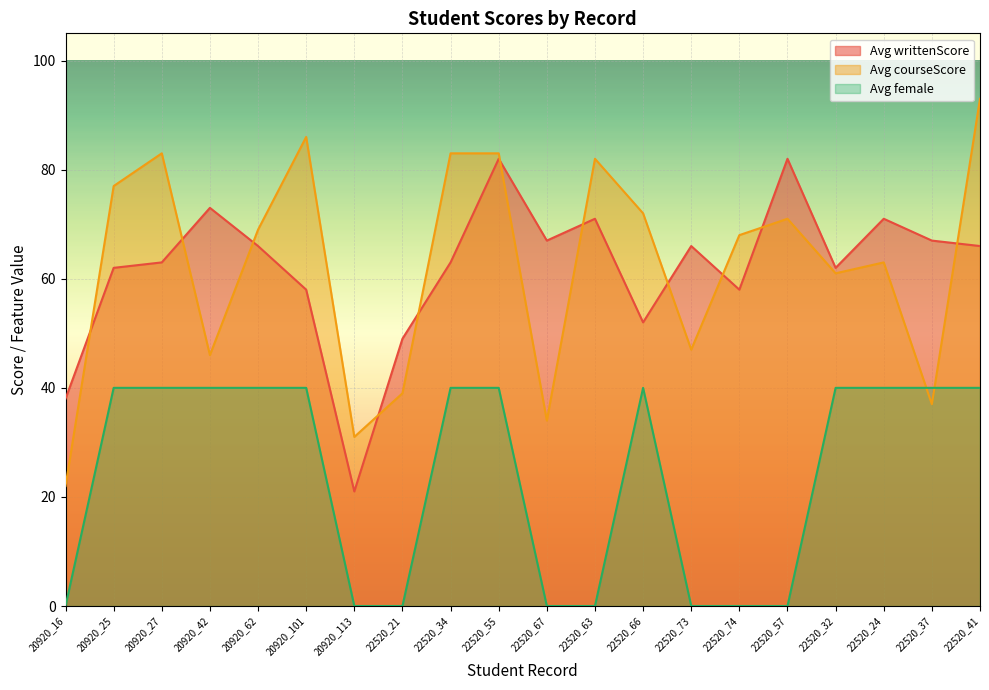

List the labels in order of Avg courseScore value, smallest first.

20920_16, 20920_113, 22520_67, 22520_37, 22520_21, 20920_42, 22520_73, 22520_32, 22520_24, 22520_74, 20920_62, 22520_57, 22520_66, 20920_25, 22520_63, 20920_27, 22520_34, 22520_55, 20920_101, 22520_41